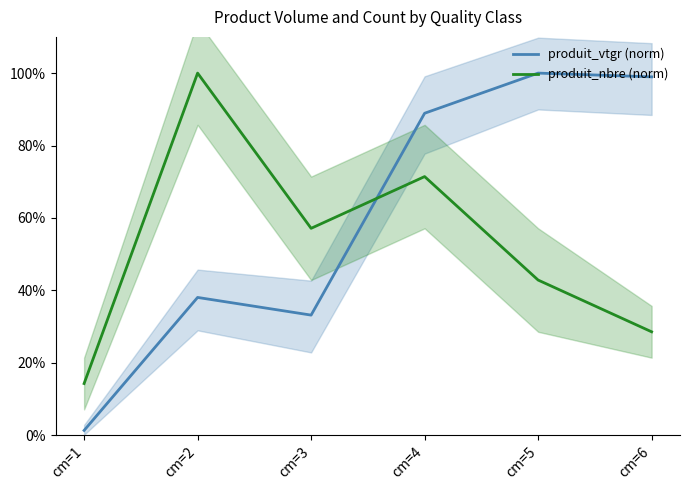

What is the minimum value shown in the chart?

1.3